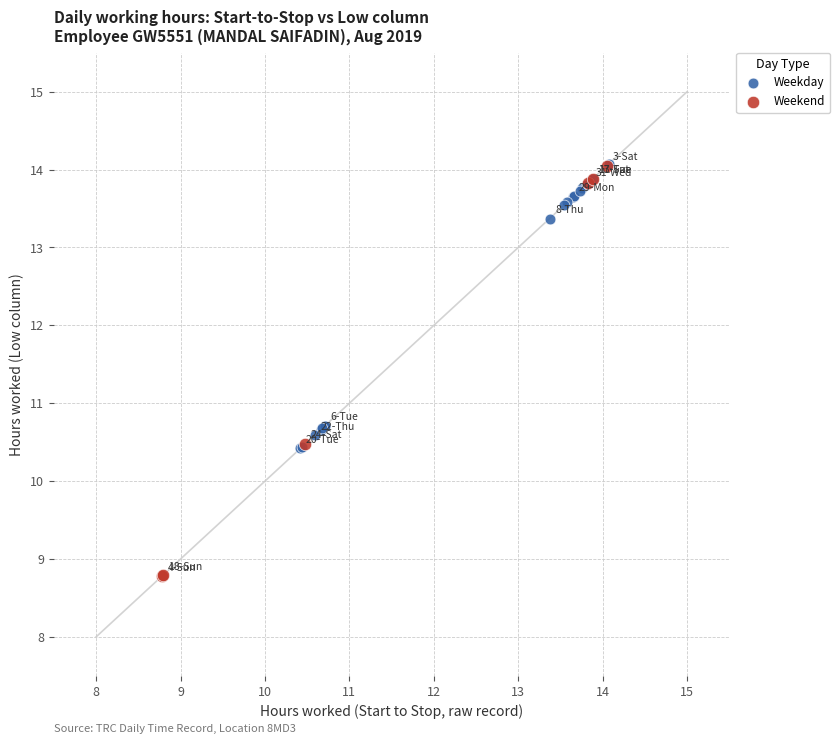

Which series has the widest spread of Y values?

Weekend